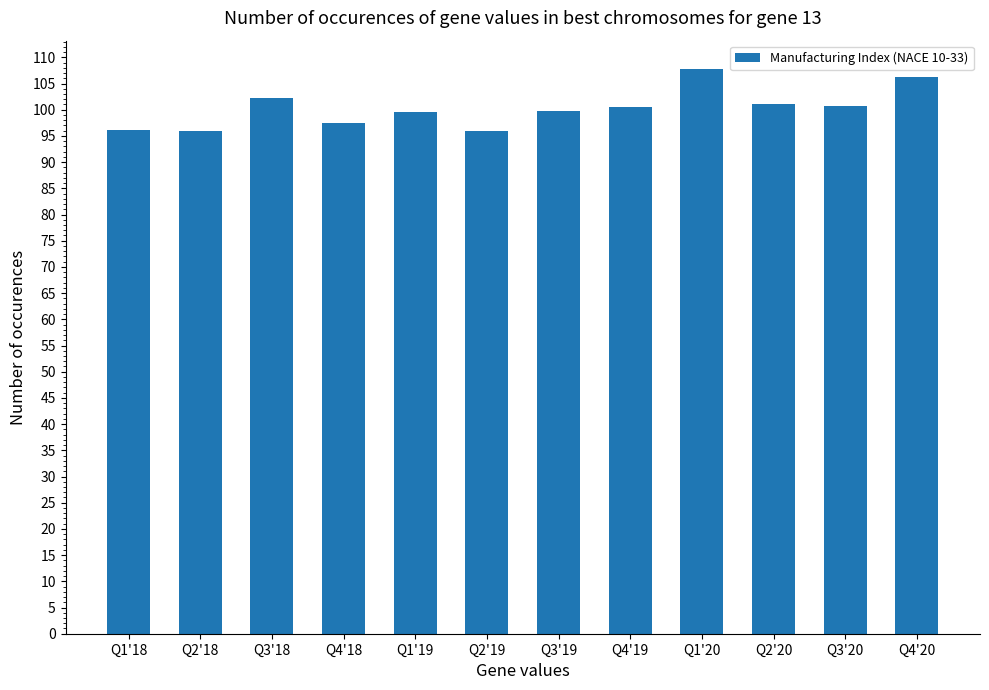

Where does the data first go above 100?

Q3'18